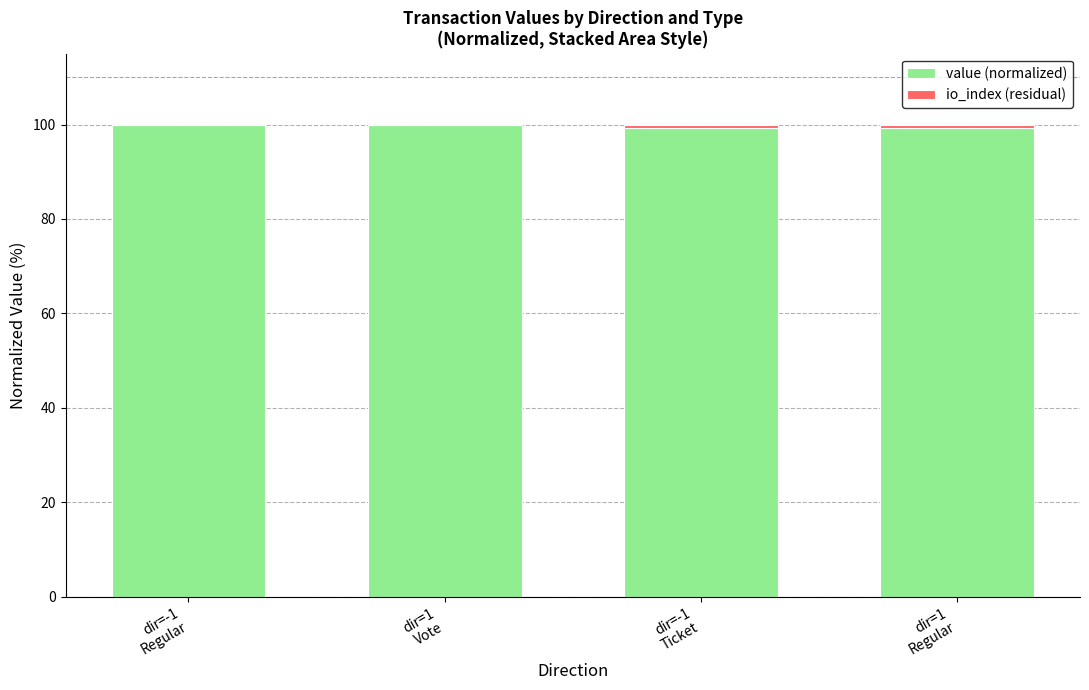

What is the sum of all value (normalized) values?

398.4